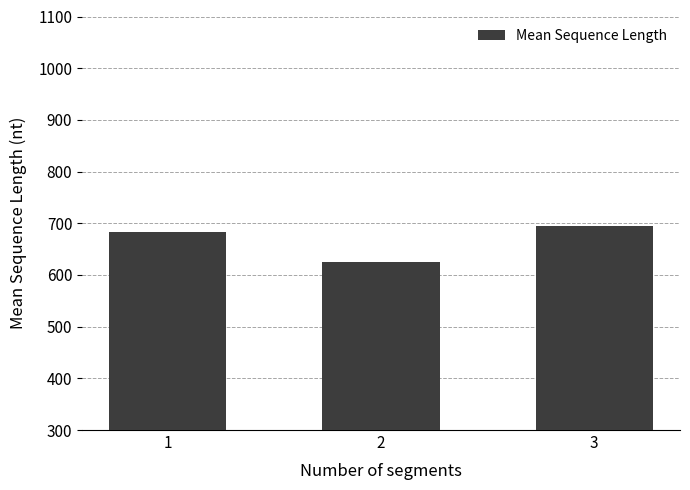

What is the approximate value at 3?

694.3